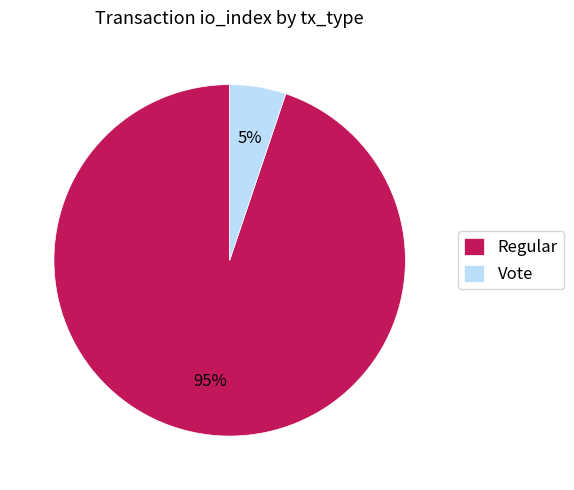

Which category has the biggest portion of the pie?

Regular